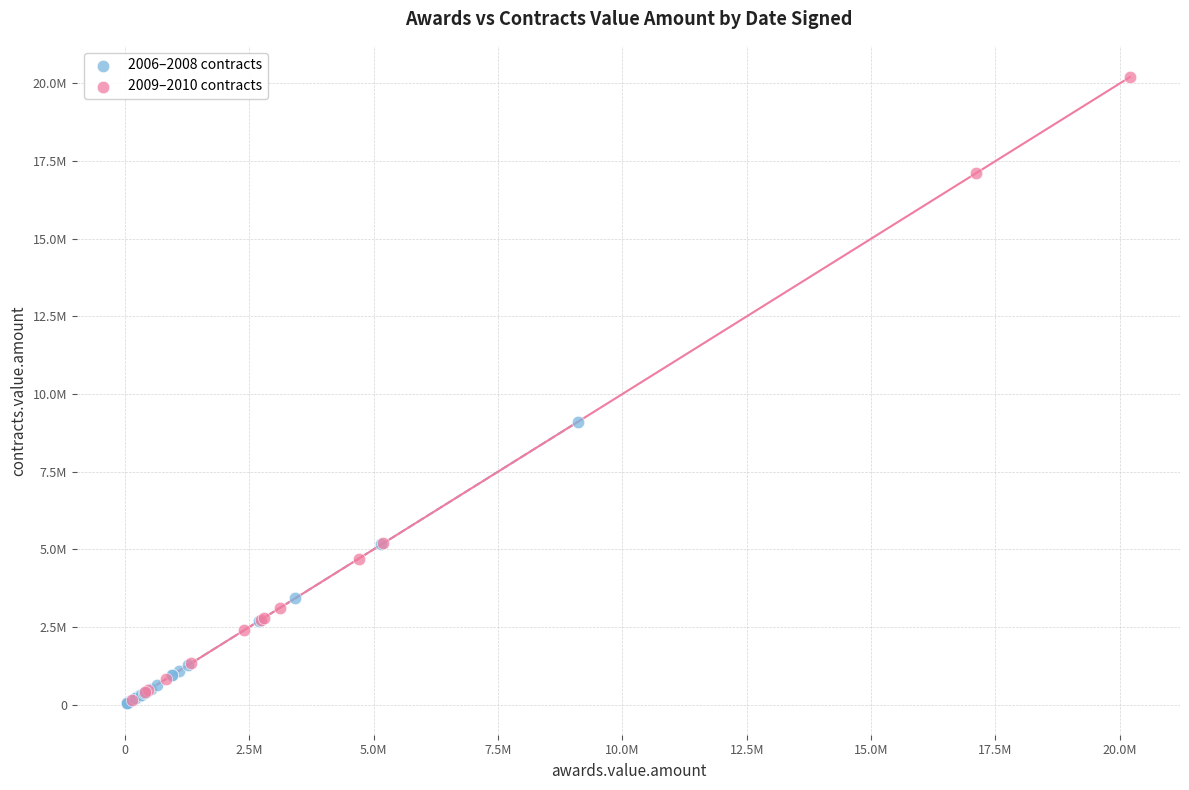

Which series reaches the maximum Y coordinate?

2009–2010 contracts